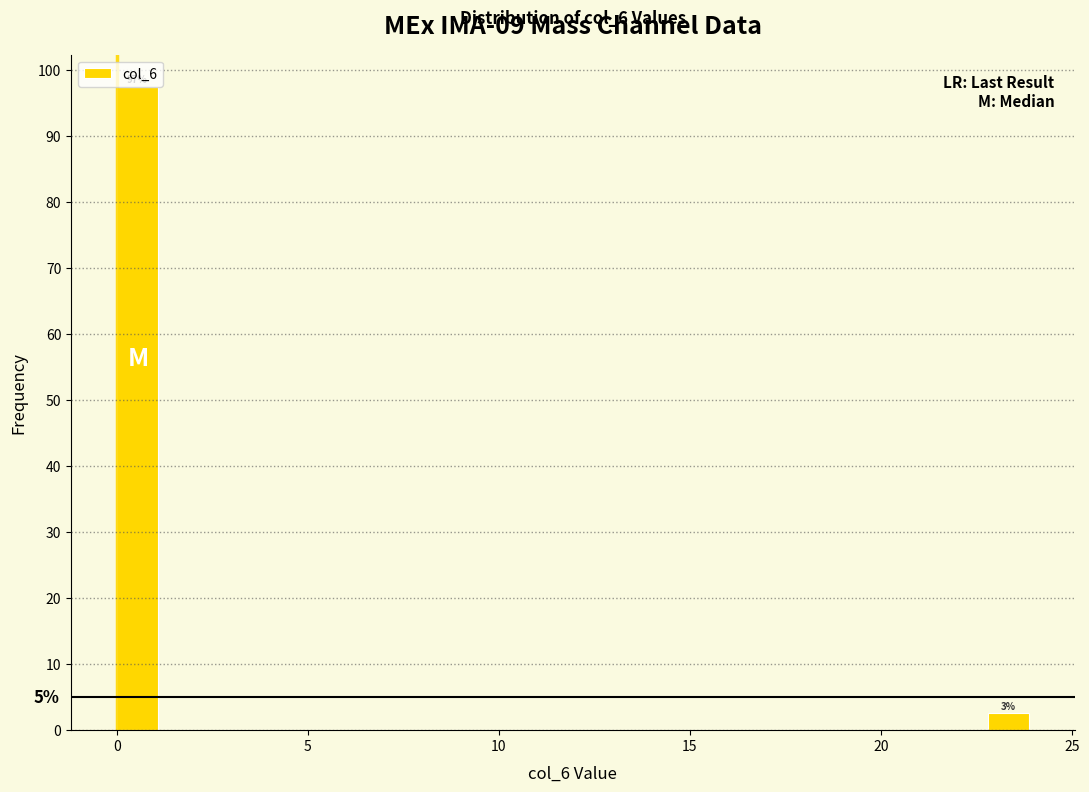

Read against the x-axis, roughly where is the centre of the tallest bar?

0.5